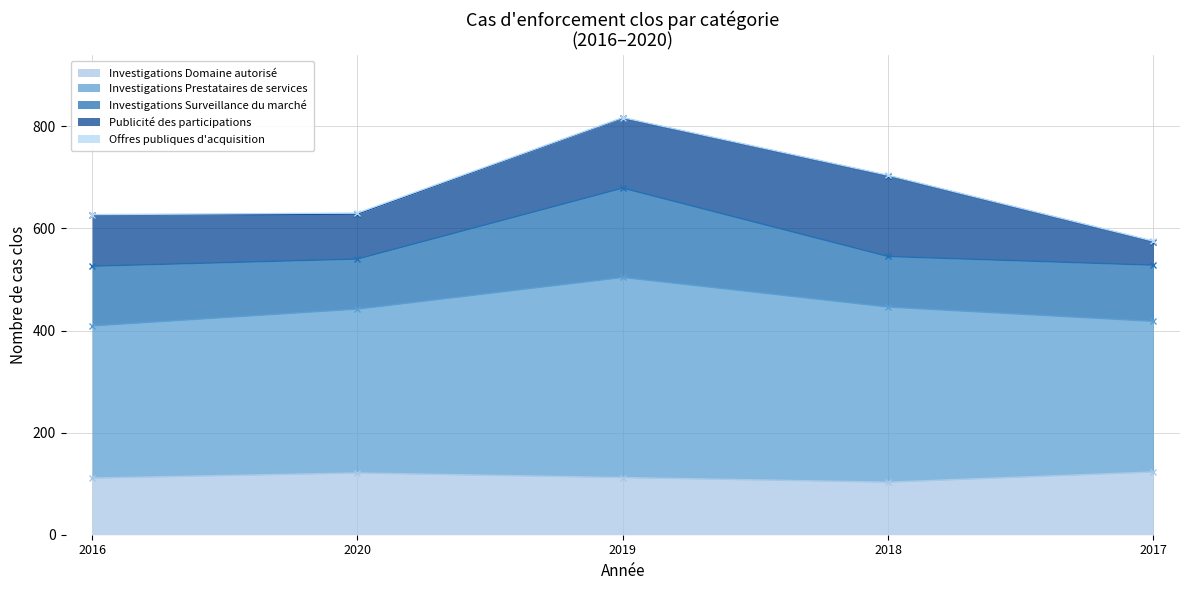

In Investigations Prestataires de services, how many points are higher than both neighbors (excluding endpoints)?

1